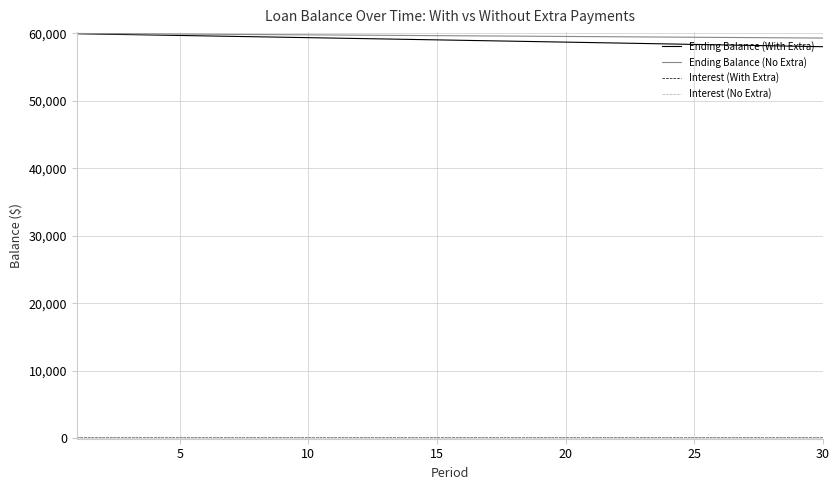

Which series has the largest range (max minus min)?

Ending Balance (With Extra)